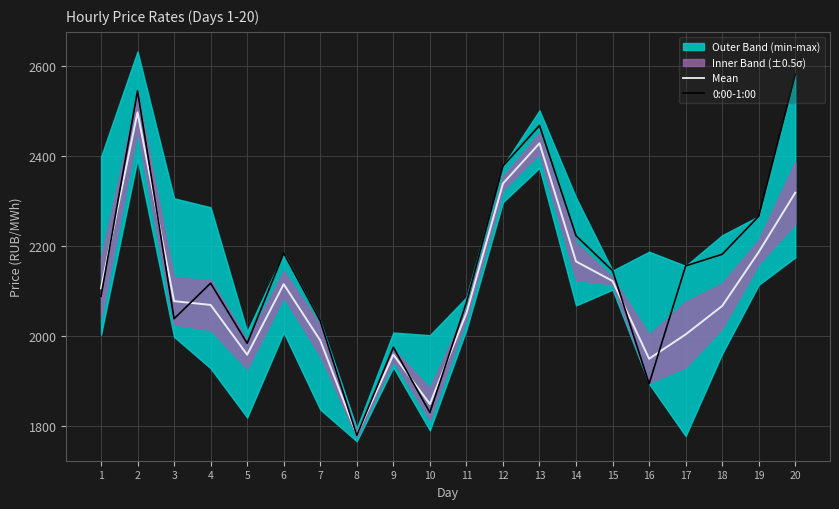

What is the average value of the Mean series?

2101.1